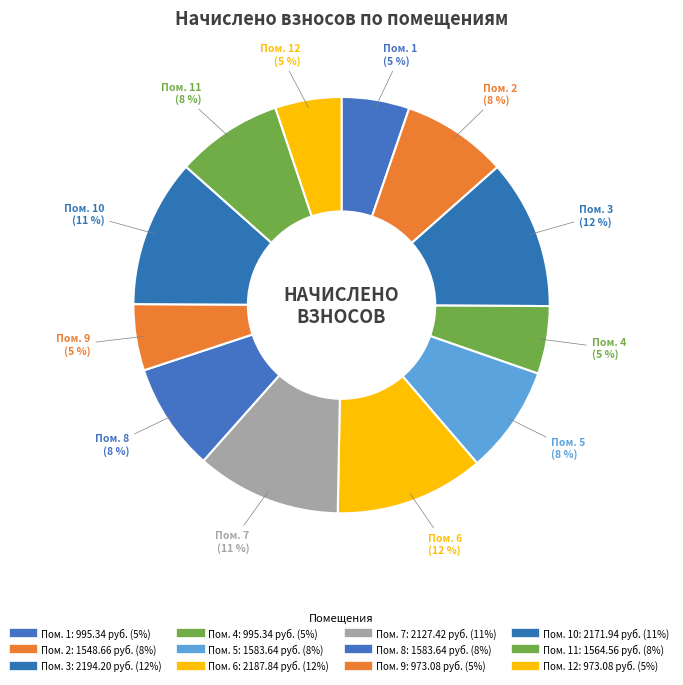

Which category has the biggest portion of the pie?

3